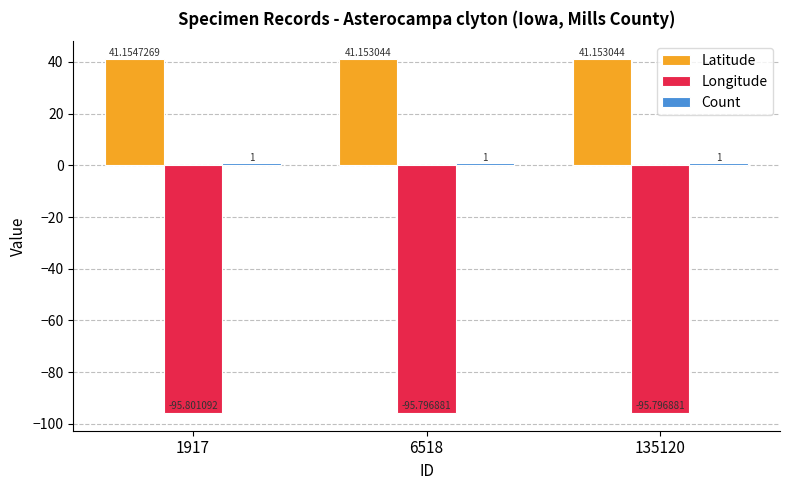

Which series has the largest total across all categories?

Latitude